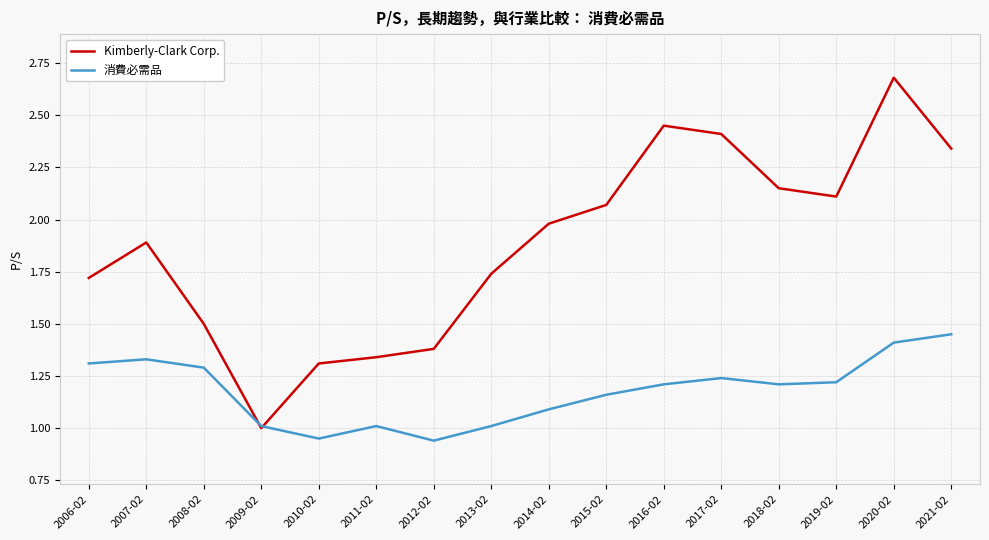

List the series in order of their overall mean, lowest first.

消費必需品, Kimberly-Clark Corp.